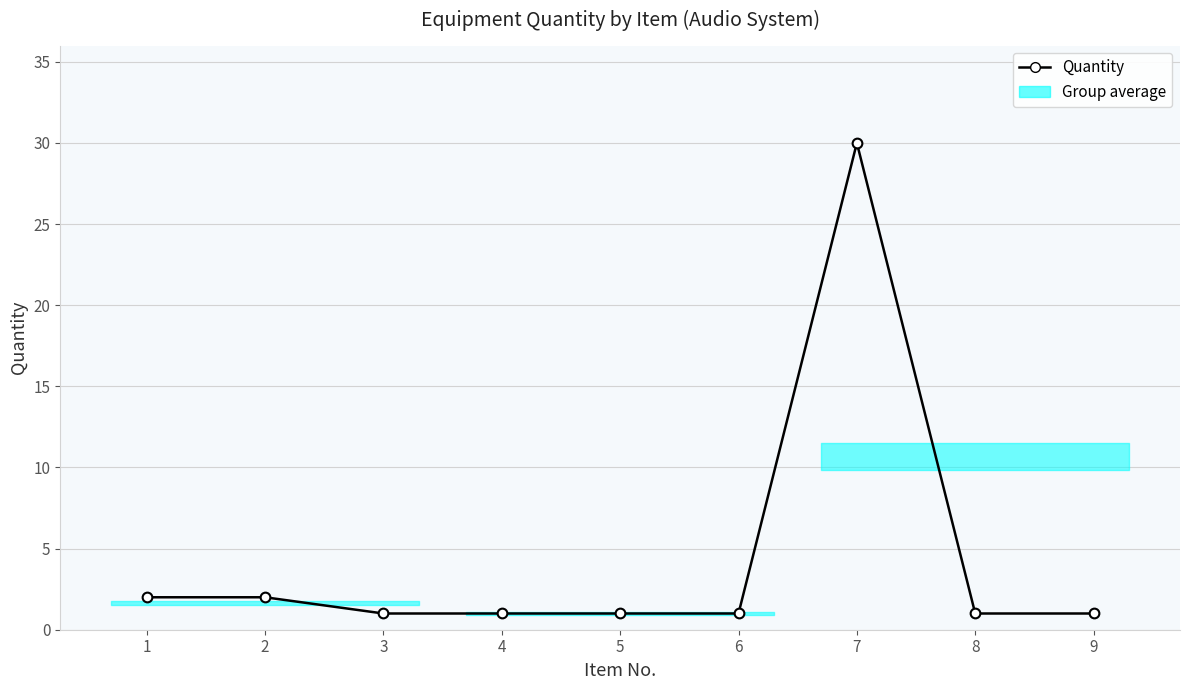

What is the sum of all values?

40